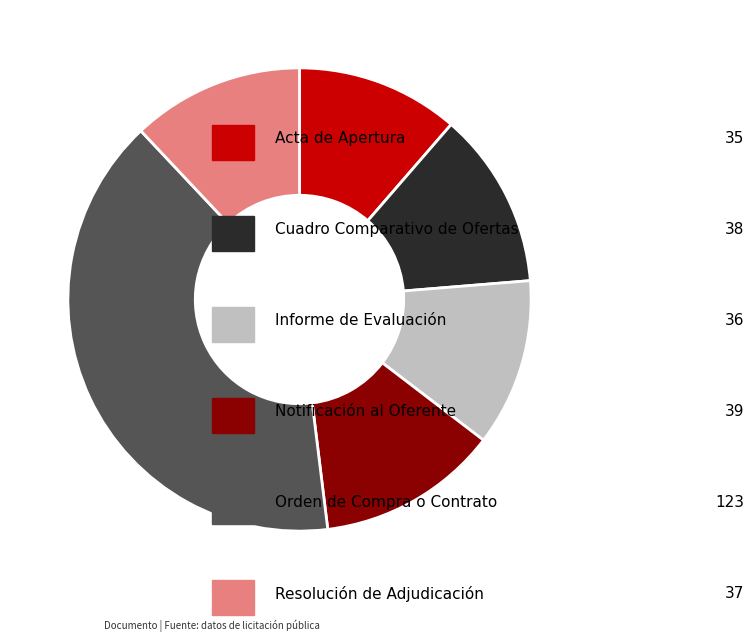

Is there any slice that represents more than half of the pie?

No